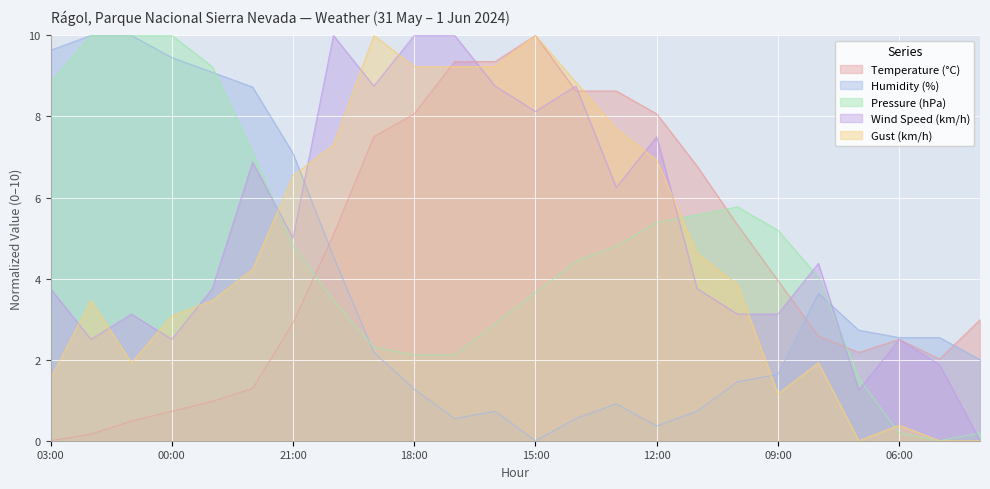

What is the label of the 20th point from the right?

23:00